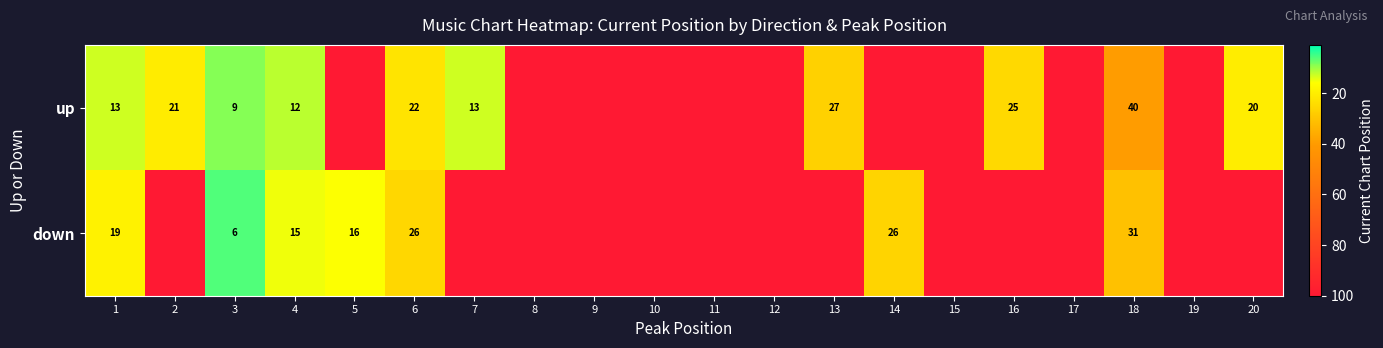

Rank the series at 1 from highest to lowest value.

down, up